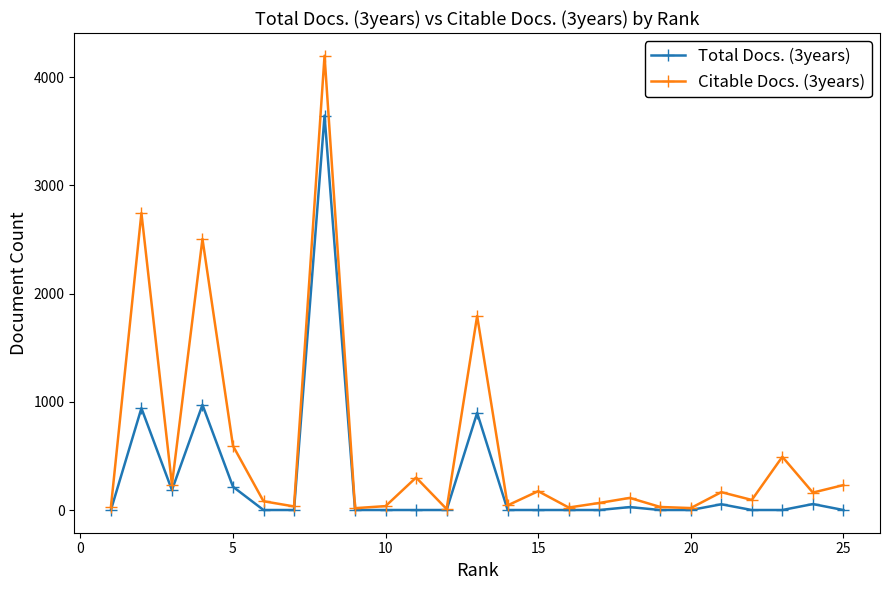

True or false: Citable Docs. (3years) has more than 2 interior local peaks.

True